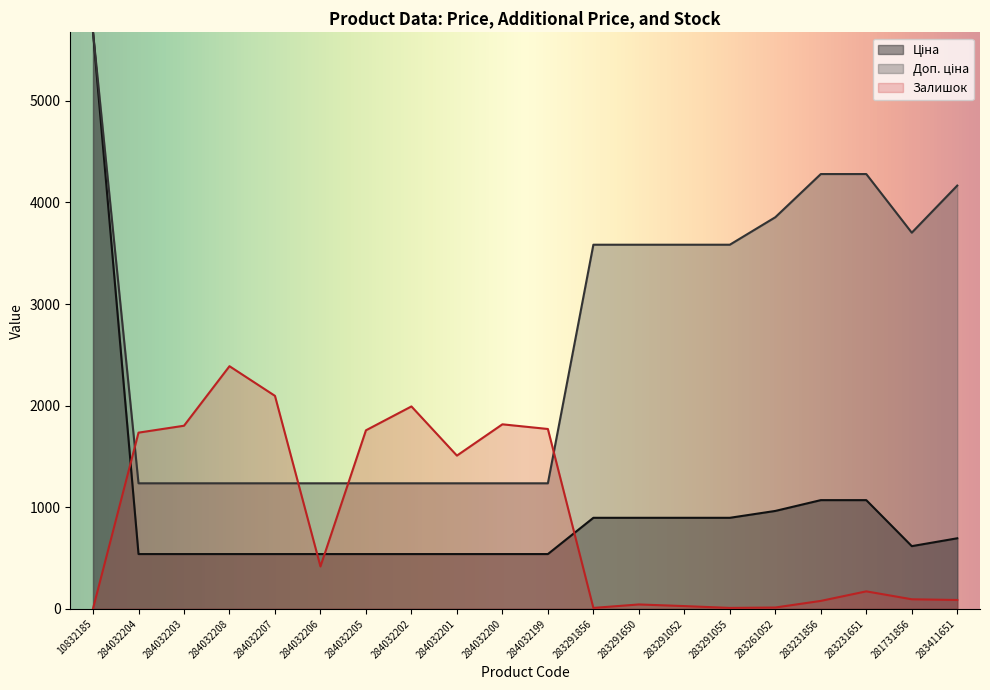

True or false: Залишок has a value of 1162.9 at 284032204.

False